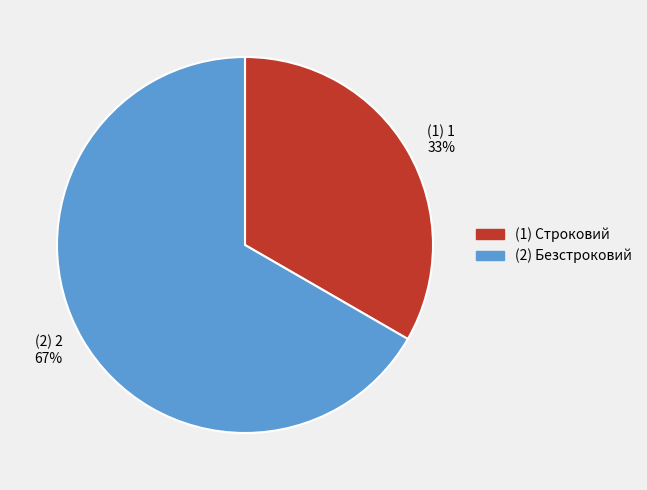

Between (1) 1 33% and (2) 2 67%, which is larger?

(2) 2 67%